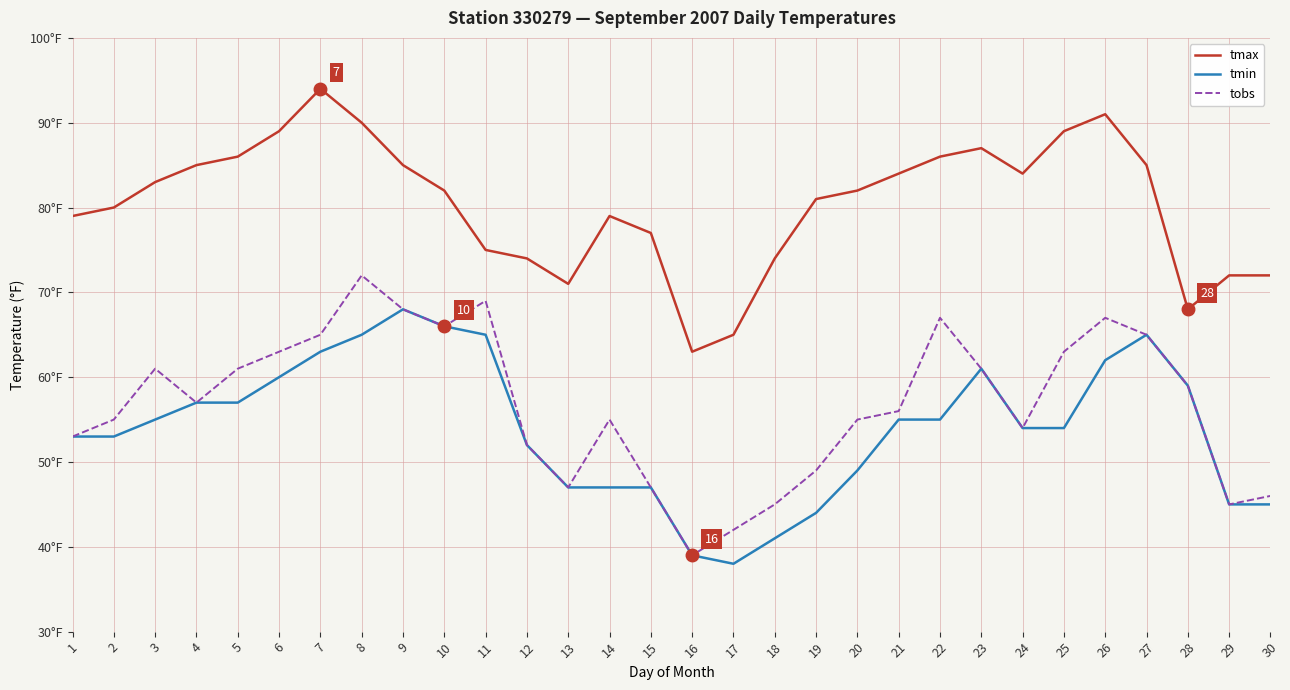

What is the value of the tmin point at the 14th from the left?

47